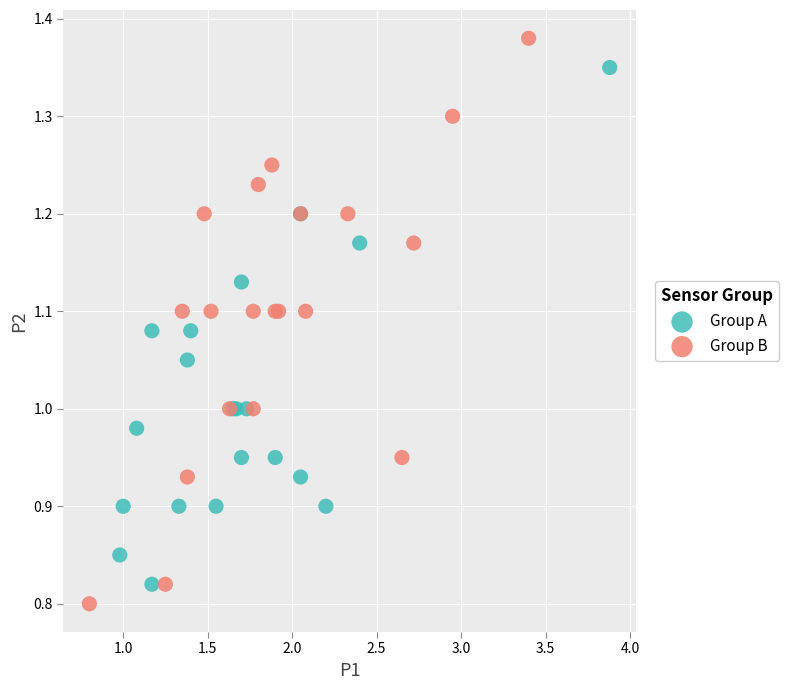

Which series reaches the maximum Y coordinate?

Group B